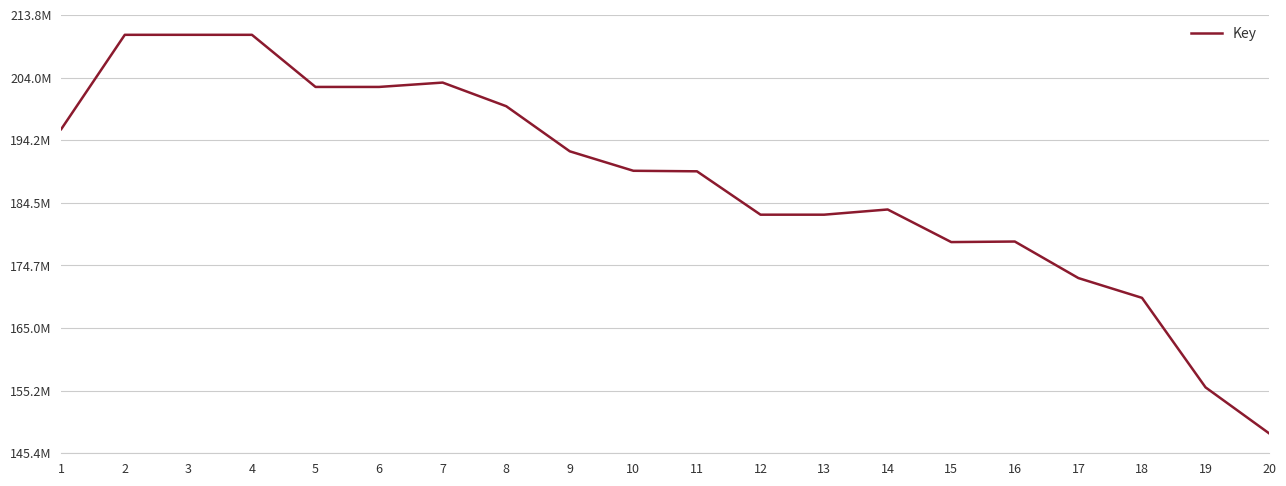

The value at 15 is 178351063. True or false?

True